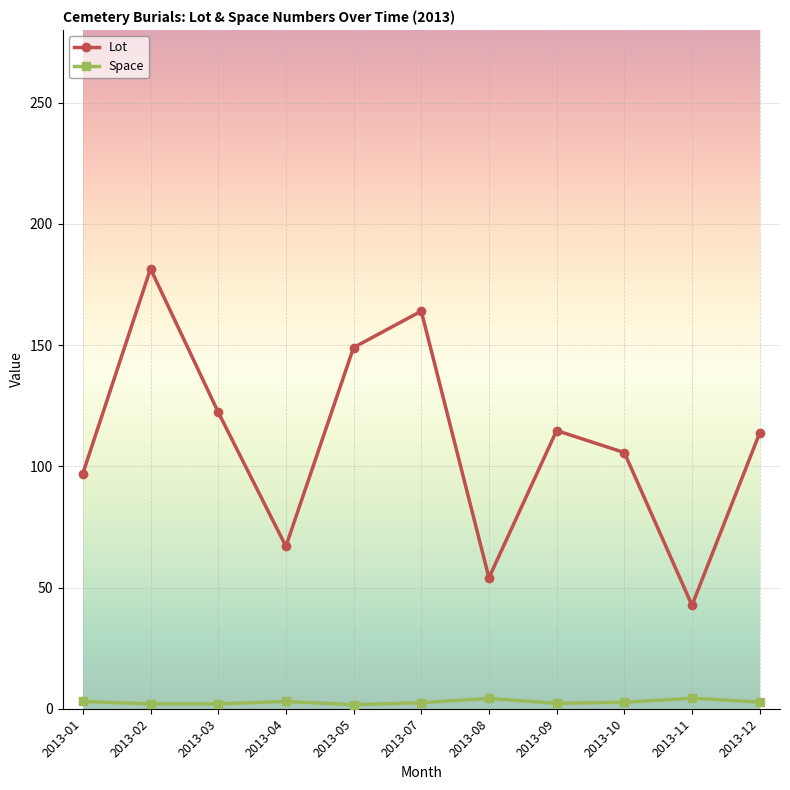

The value of Space at 2013-01 is 3.0. True or false?

True